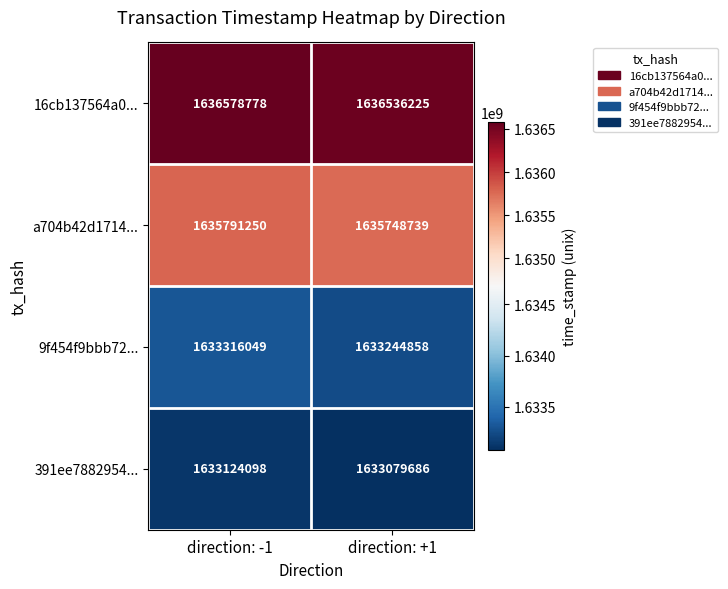

Rank the series at direction: +1 from highest to lowest value.

16cb137564a0..., a704b42d1714..., 9f454f9bbb72..., 391ee7882954...